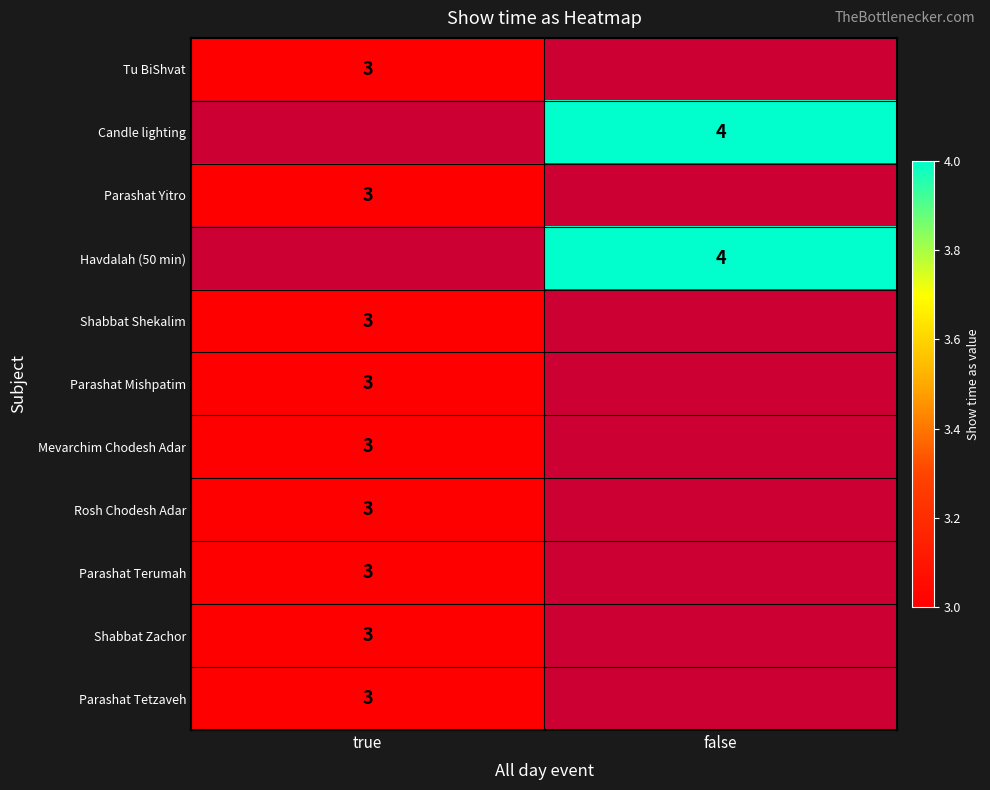

Count the number of data series in this chart.

11